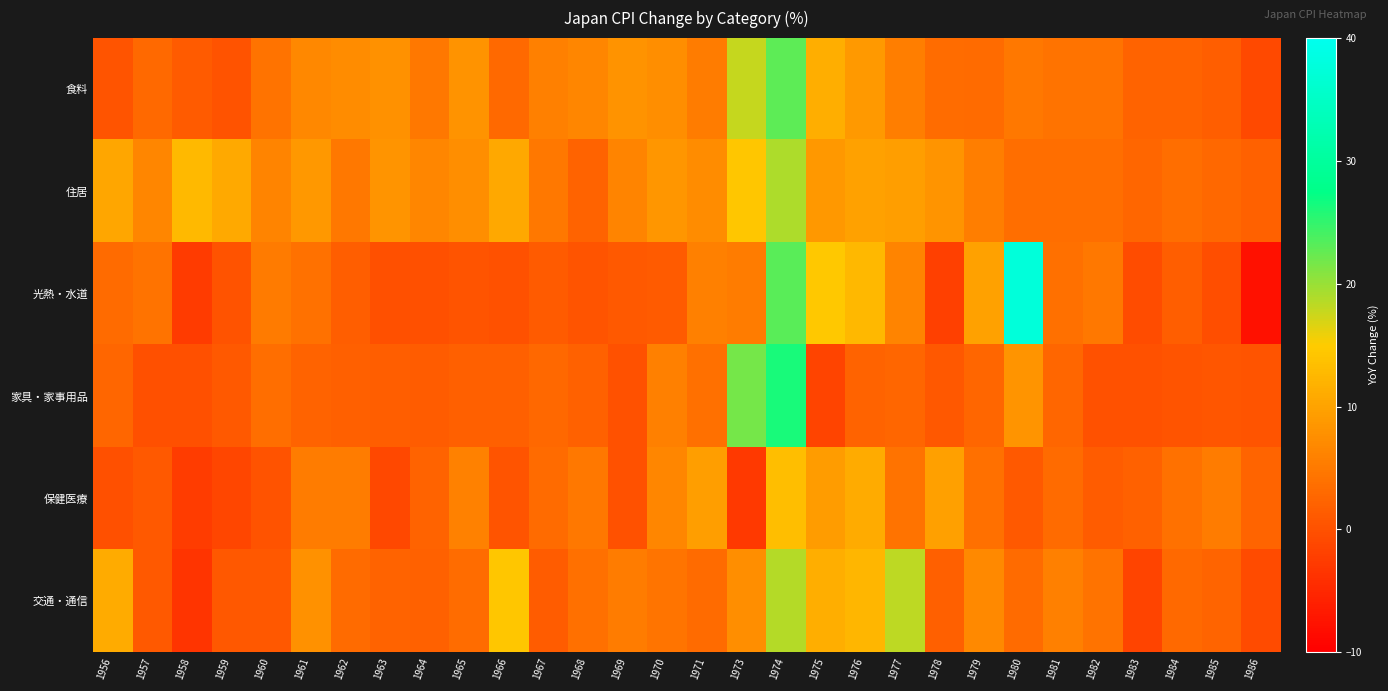

What is the spread (max minus min) of values at 1979?

7.2